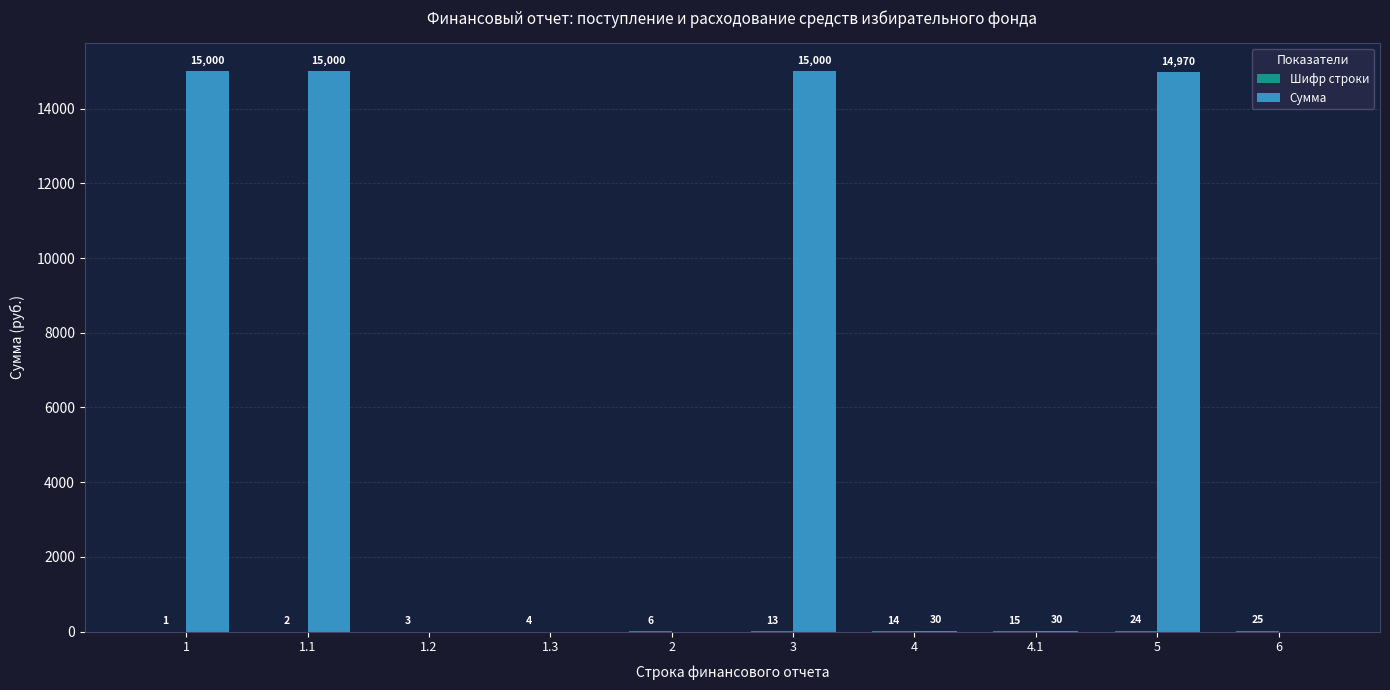

Between 1.1 and 4, which series saw the biggest shift?

Сумма